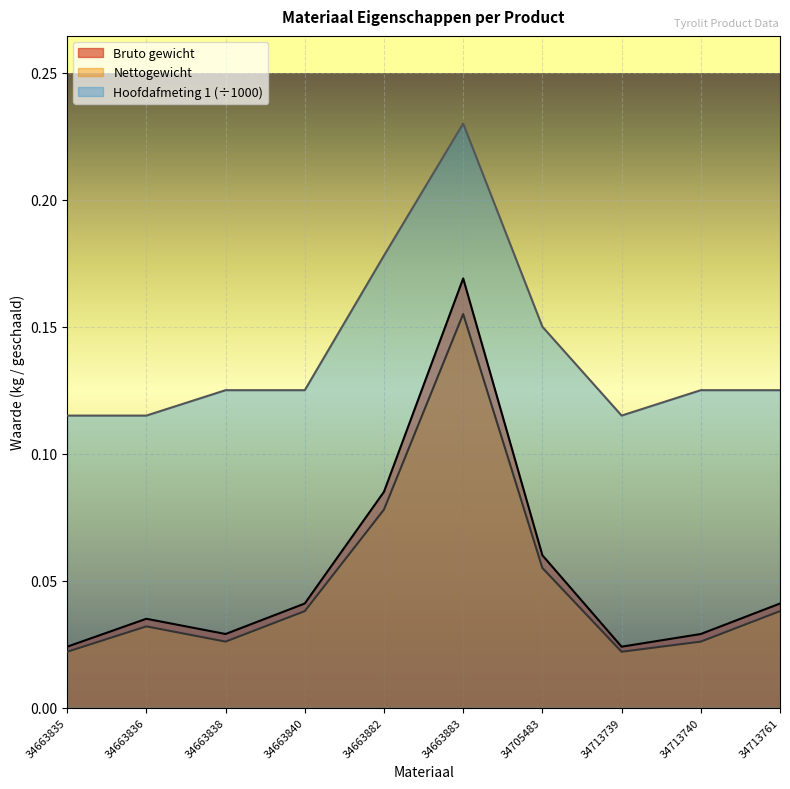

The Hoofdafmeting 1 series shows 0.2 at 34663836. True or false?

False